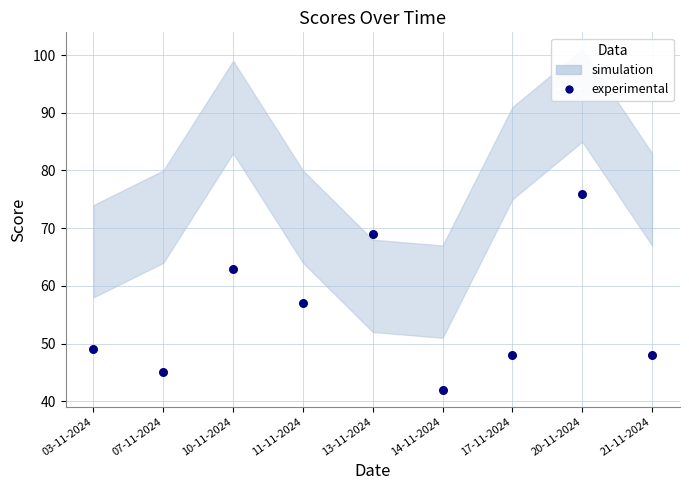

What Y value in the scatter plot is closest to 59?

57